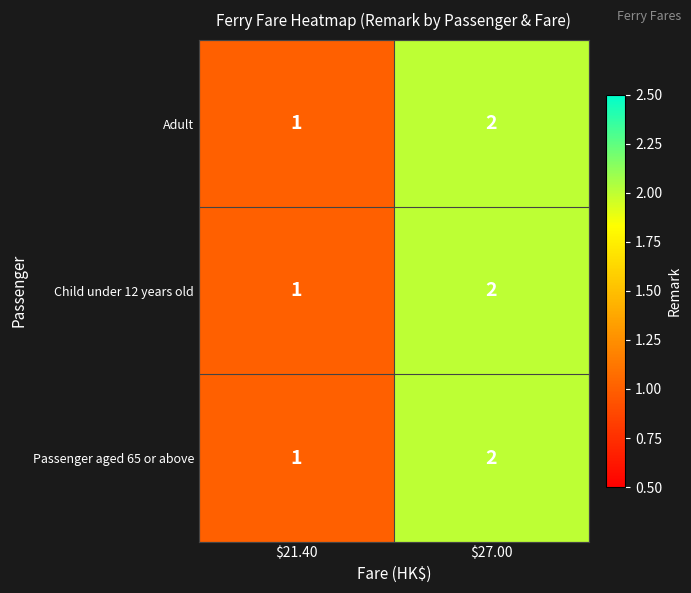

At which label is Child under 12 years old closest to 1?

$21.40